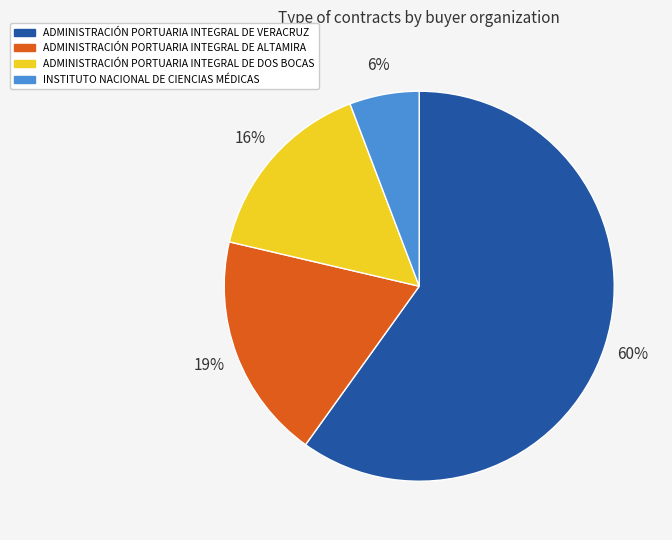

Is there a majority slice in this chart?

Yes